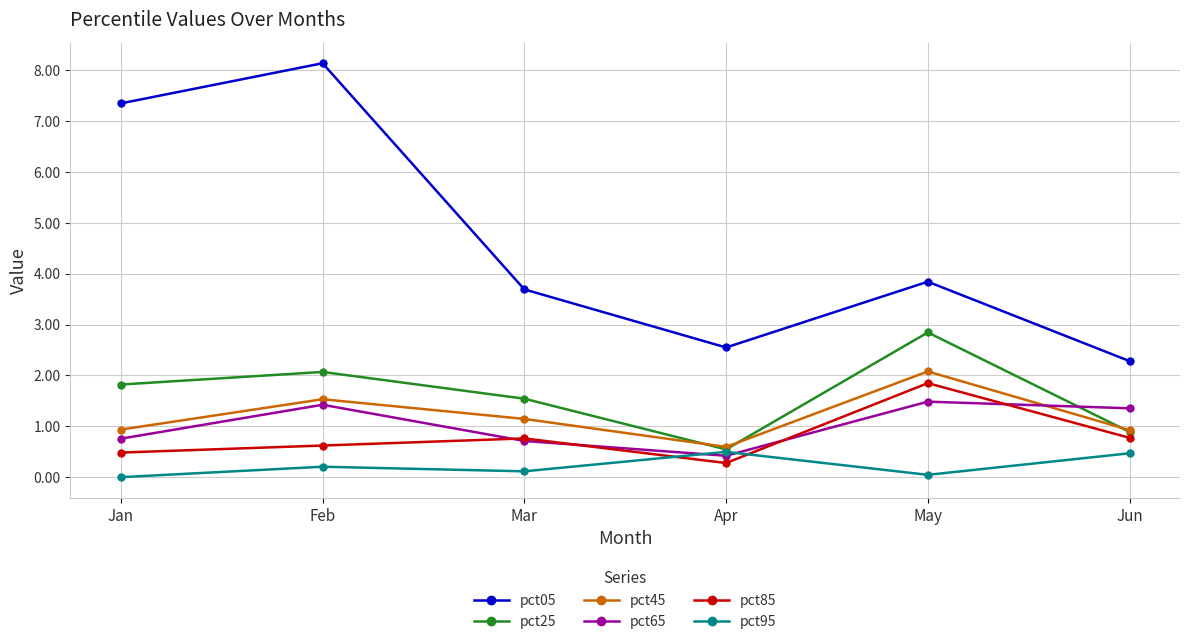

True or false: pct05 and pct25 intersect in this chart.

False